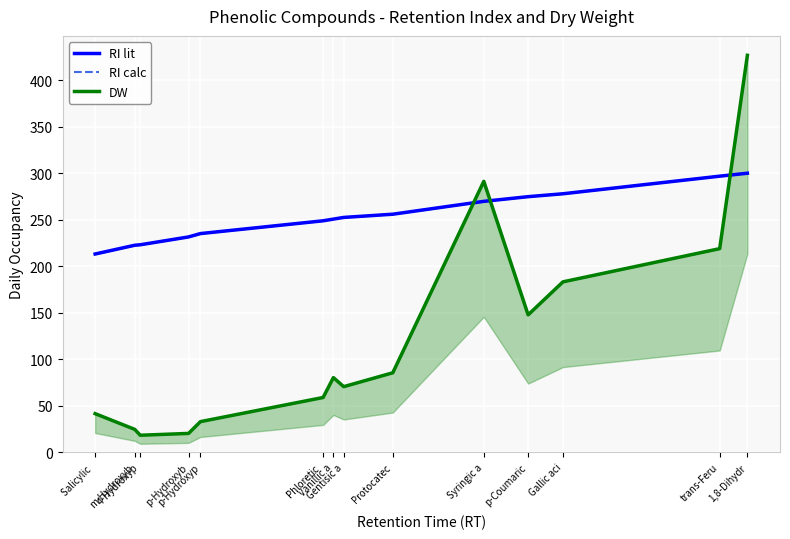

What position from the left is Phloretic ?

6